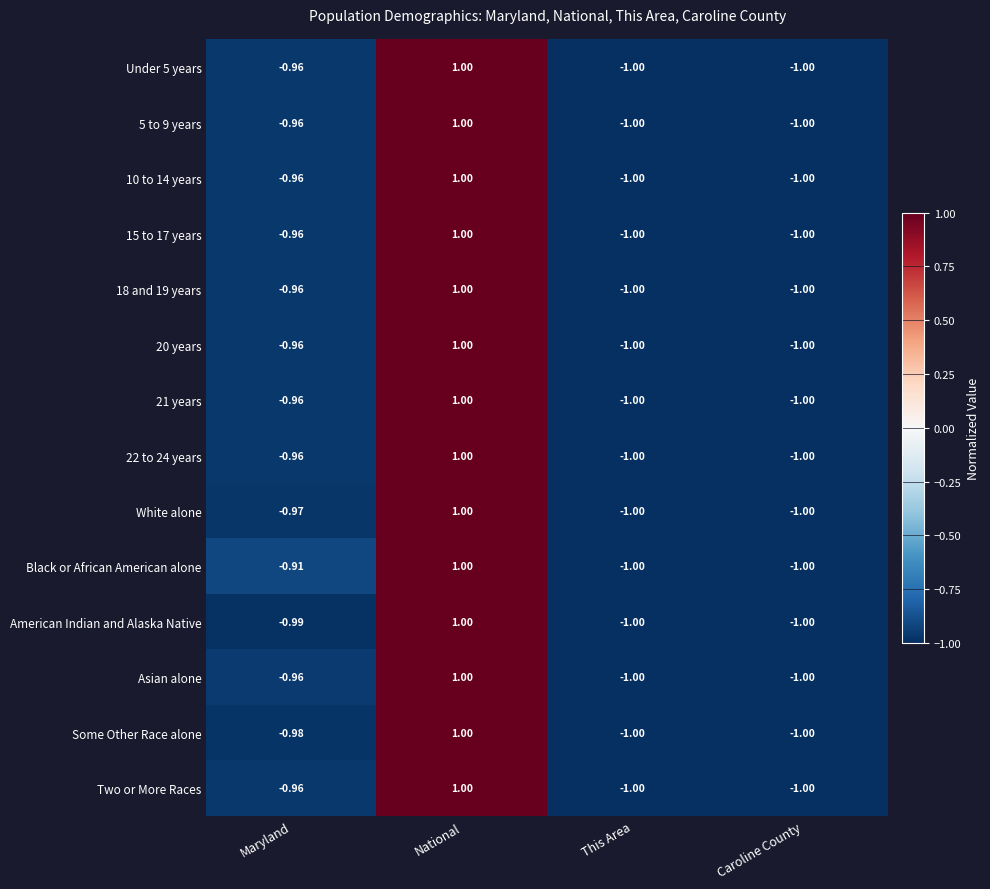

Which series changed the most between Maryland and This Area?

Black or African American alone